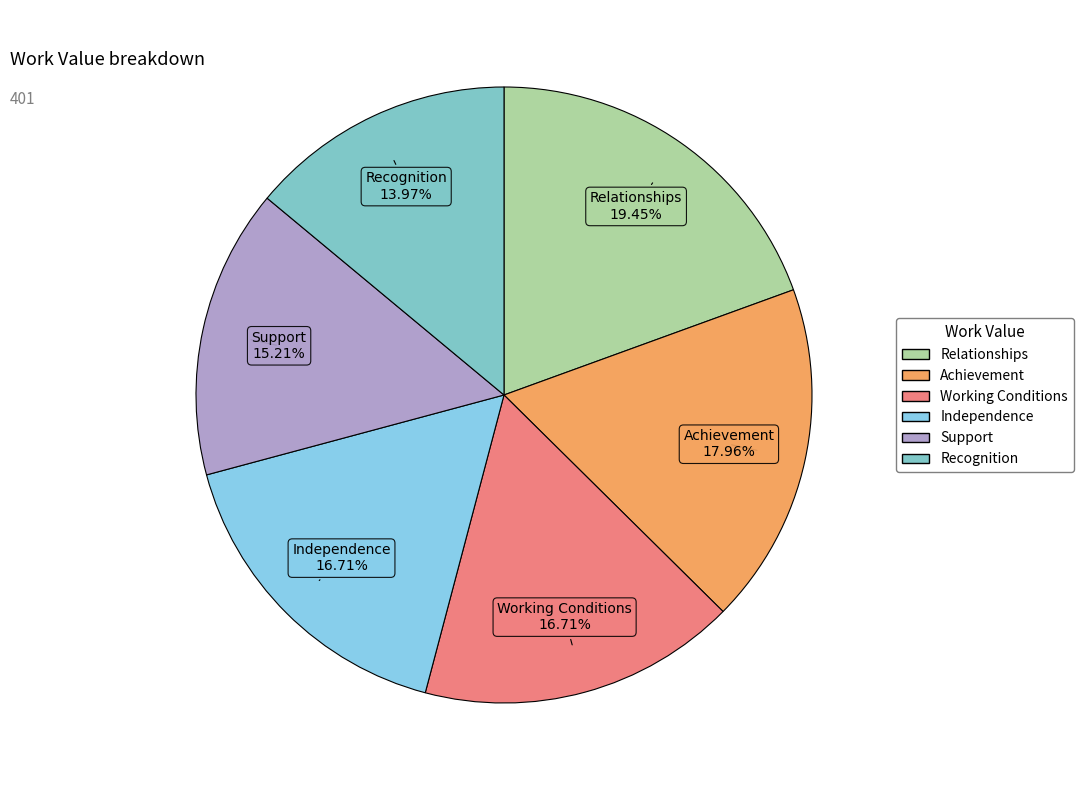

Is there any slice that represents more than half of the pie?

No